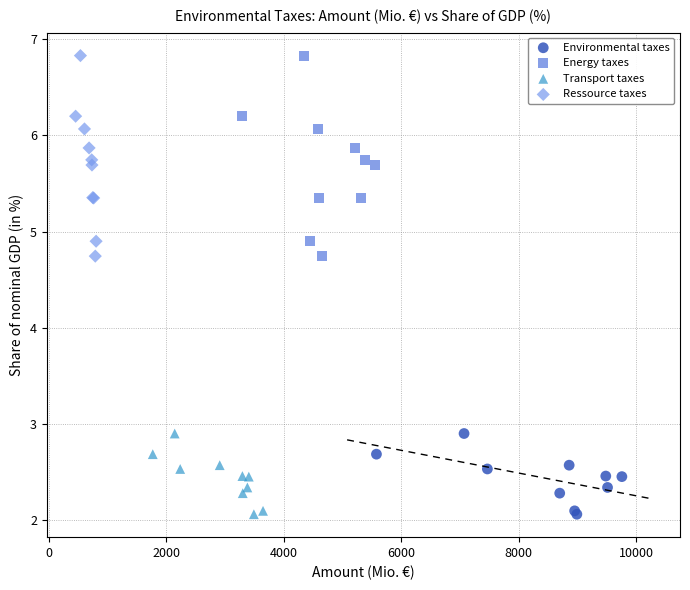

What are all the series names shown in the legend?

Environmental taxes, Energy taxes, Transport taxes, Ressource taxes